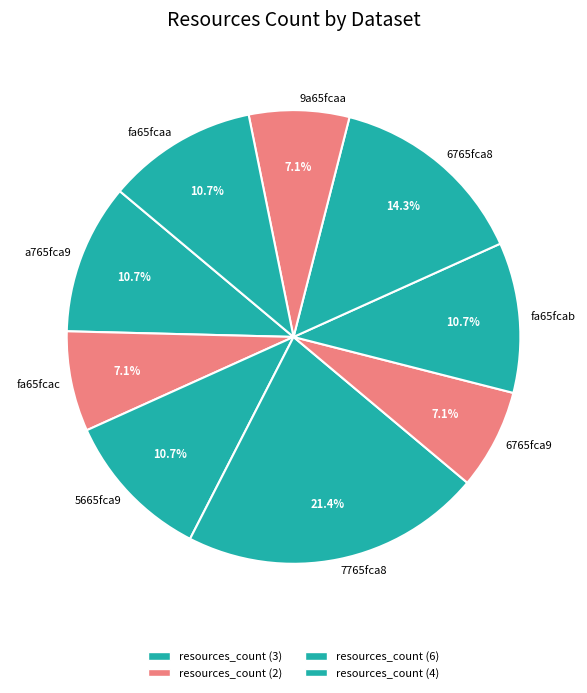

What is the total percentage of 9a65fcaa and 7765fca8?

28.6%